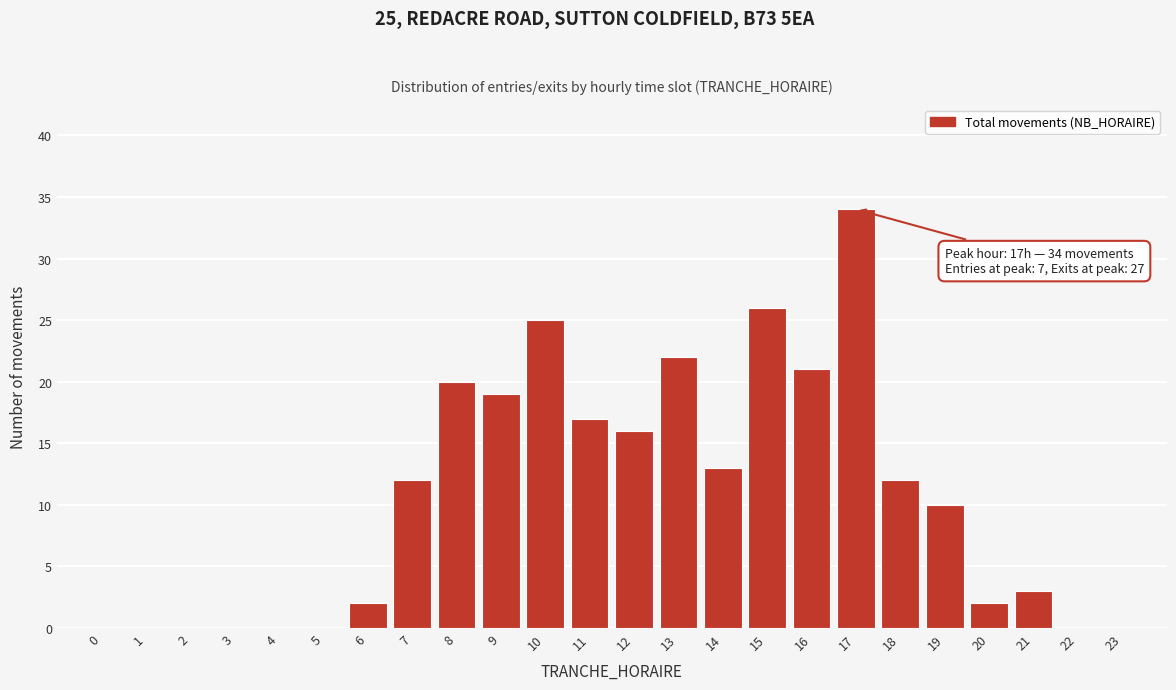

Reading left to right, list all the values displayed in this chart.

0=0	1=0	2=0	3=0	4=0	5=0	6=2	7=12	8=20	9=19	10=25	11=17	12=16	13=22	14=13	15=26	16=21	17=34	18=12	19=10	20=2	21=3	22=0	23=0